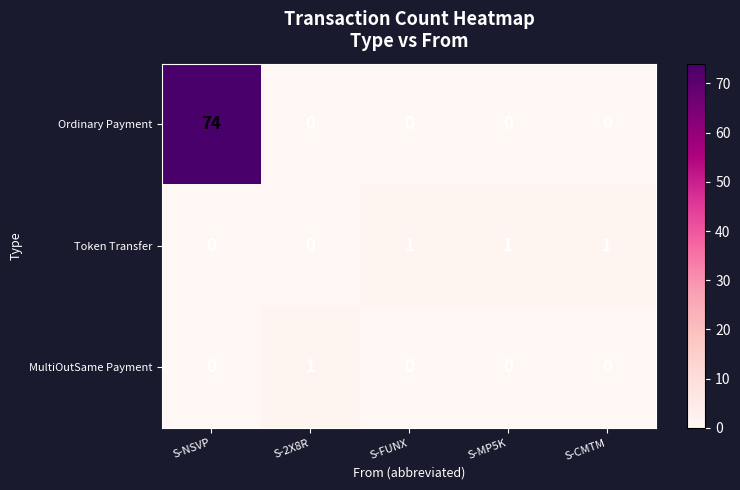

Which category has the highest value across all series?

S-NSVP